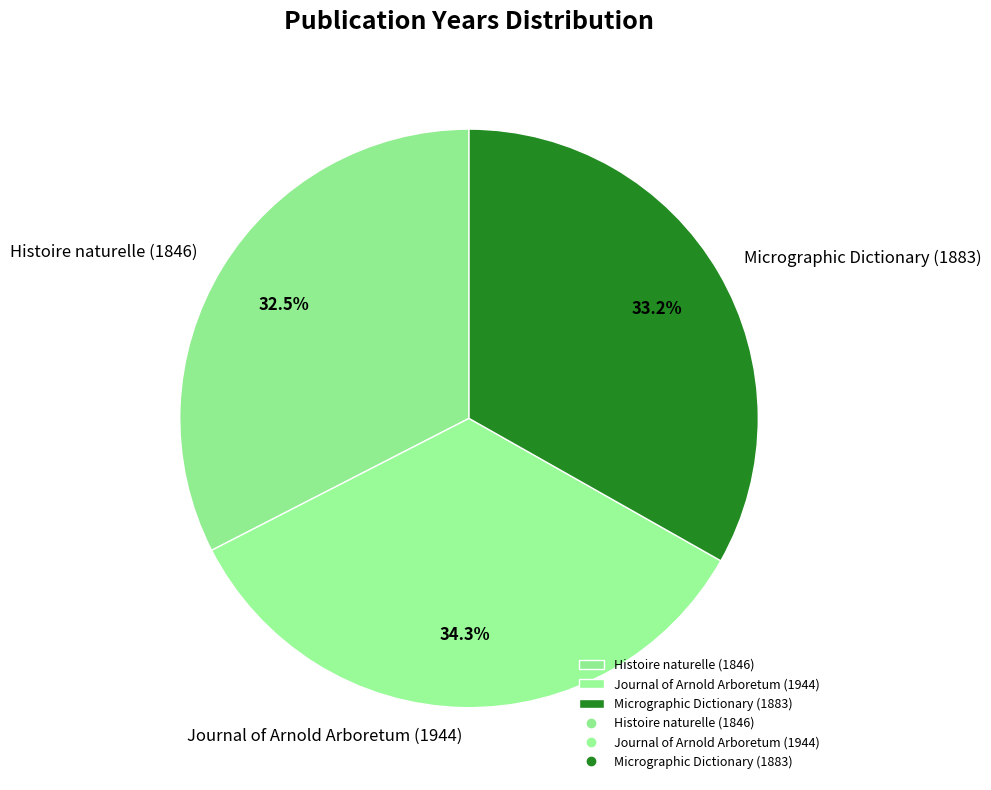

Approximately how many times larger is the value at Journal of Arnold Arboretum (1944) compared to Micrographic Dictionary (1883)?

1.0